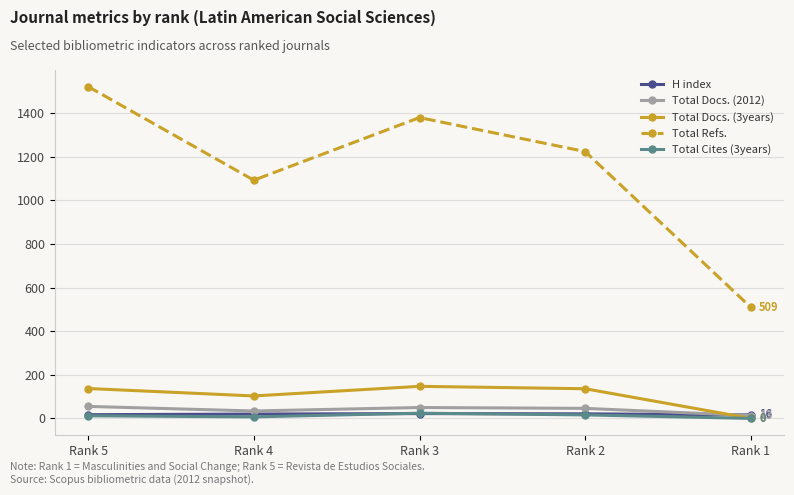

What is the difference between the Total Refs. values at Rank 1 and Rank 3?

870